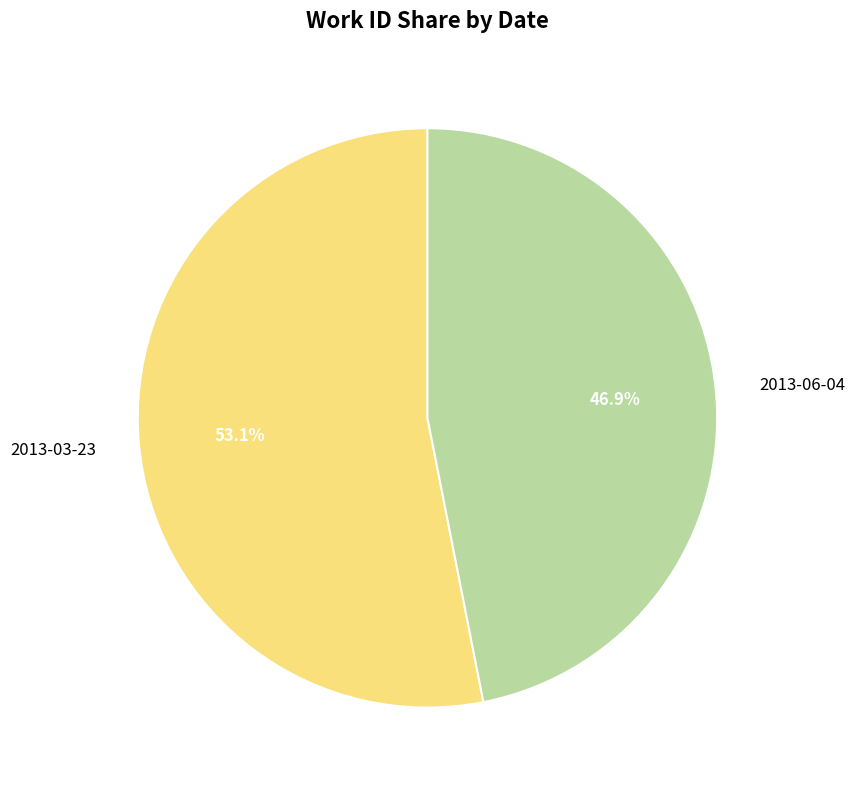

Combined, what portion of the pie is 2013-06-04 and 2013-03-23?

100.0%